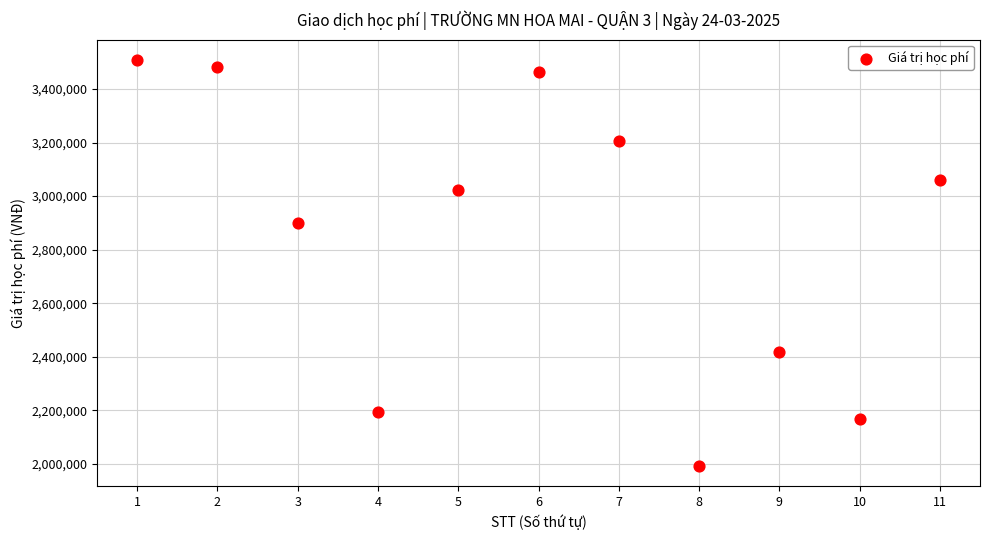

What is the range of X values (max minus min)?

10